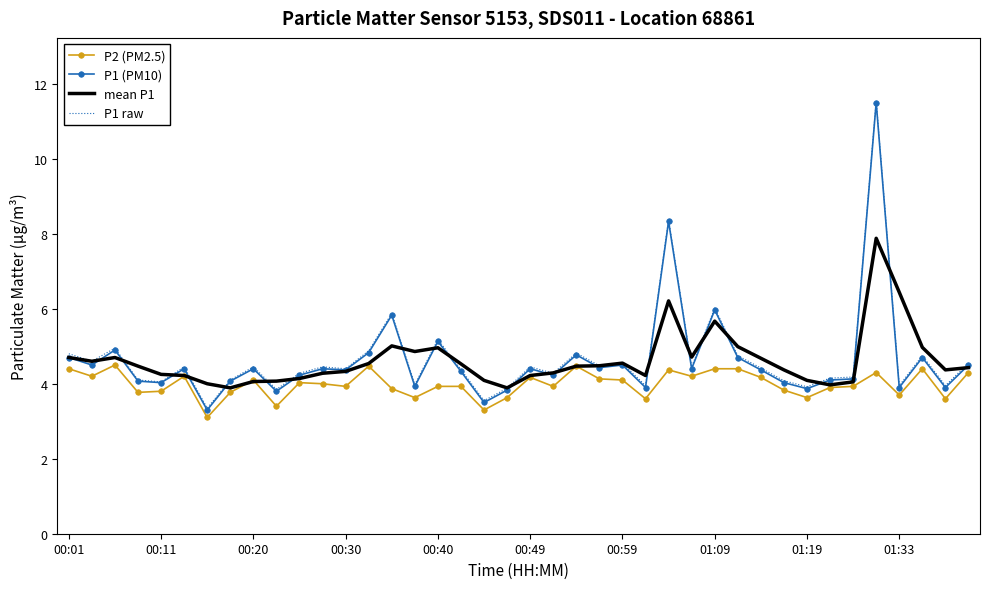

What is the lowest value of the P1 raw series?

3.4